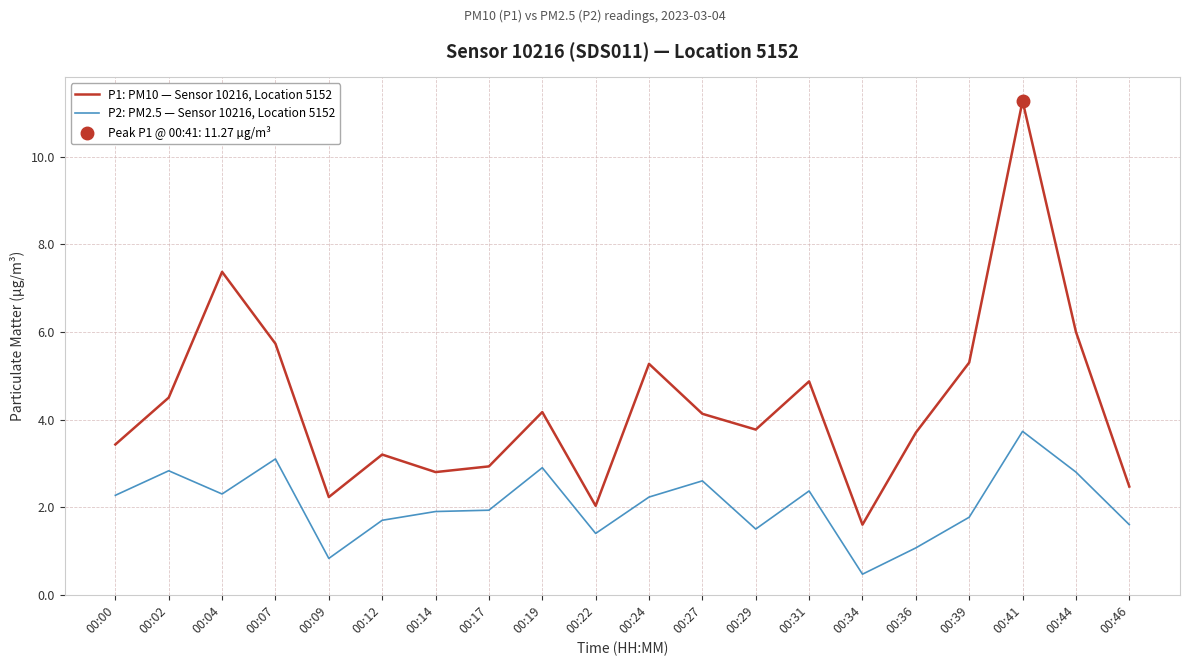

Where is the first local minimum for P2: PM2.5 — Sensor 10216, Location 5152?

00:04